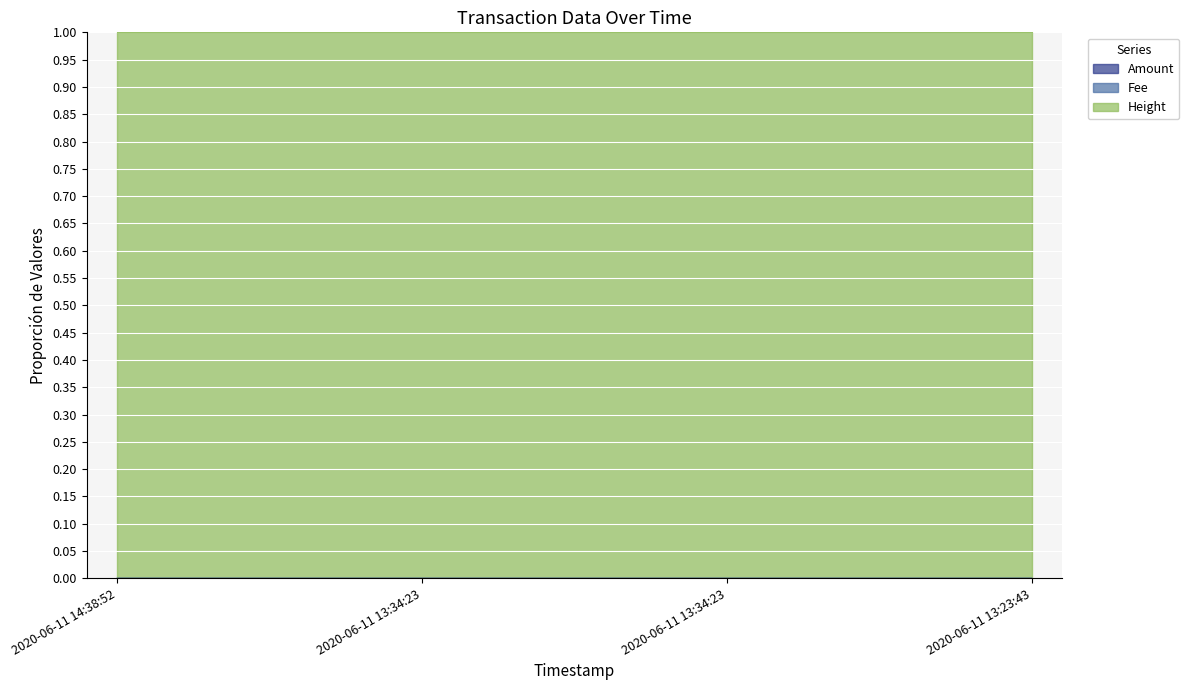

At which category is the sum across all series the highest?

2020-06-11 13:23:43